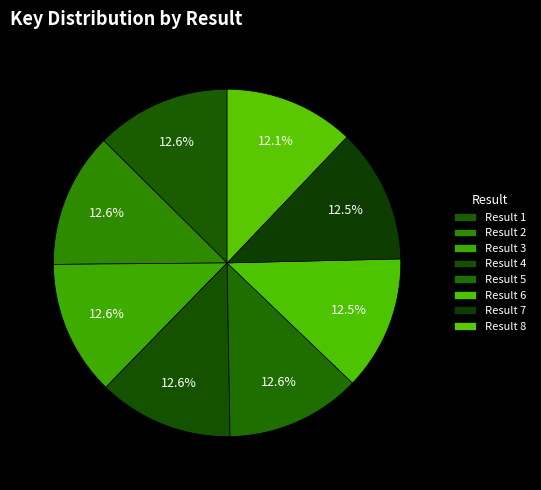

How many slices are in this pie chart?

8